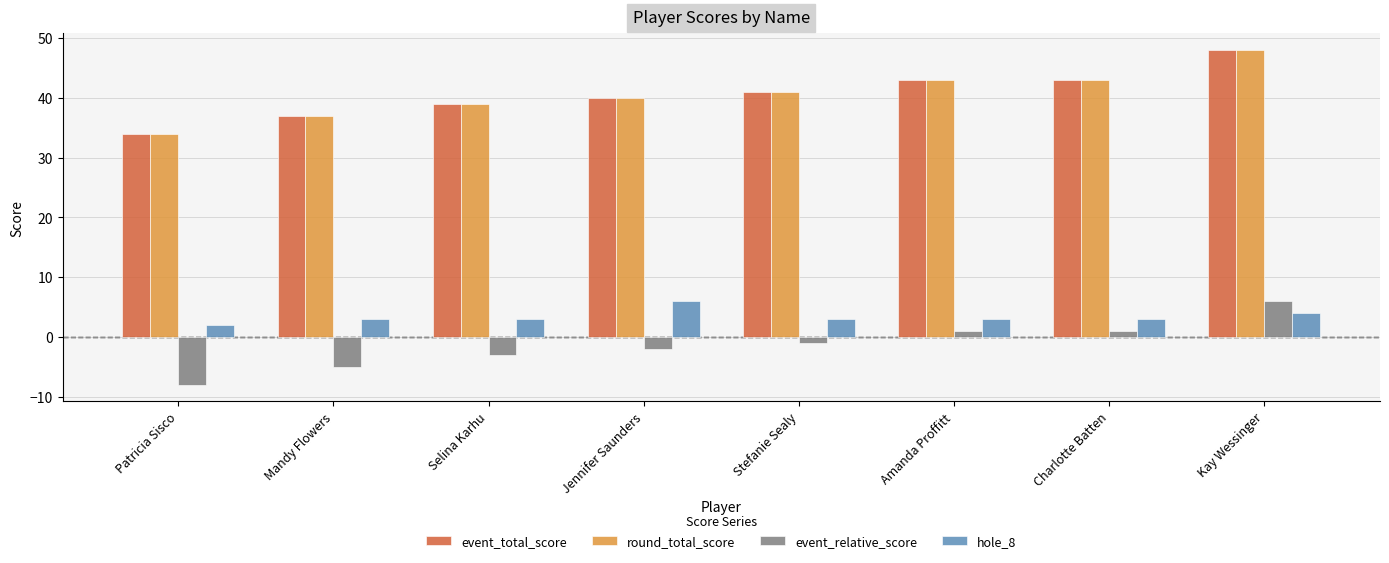

Reading left to right, extract all data points from this chart.

event_total_score: Patricia Sisco=34	Mandy Flowers=37	Selina Karhu=39	Jennifer Saunders=40	Stefanie Sealy=41	Amanda Proffitt=43	Charlotte Batten=43	Kay Wessinger=48
round_total_score: Patricia Sisco=34	Mandy Flowers=37	Selina Karhu=39	Jennifer Saunders=40	Stefanie Sealy=41	Amanda Proffitt=43	Charlotte Batten=43	Kay Wessinger=48
event_relative_score: Patricia Sisco=-8	Mandy Flowers=-5	Selina Karhu=-3	Jennifer Saunders=-2	Stefanie Sealy=-1	Amanda Proffitt=1	Charlotte Batten=1	Kay Wessinger=6
hole_8: Patricia Sisco=2	Mandy Flowers=3	Selina Karhu=3	Jennifer Saunders=6	Stefanie Sealy=3	Amanda Proffitt=3	Charlotte Batten=3	Kay Wessinger=4